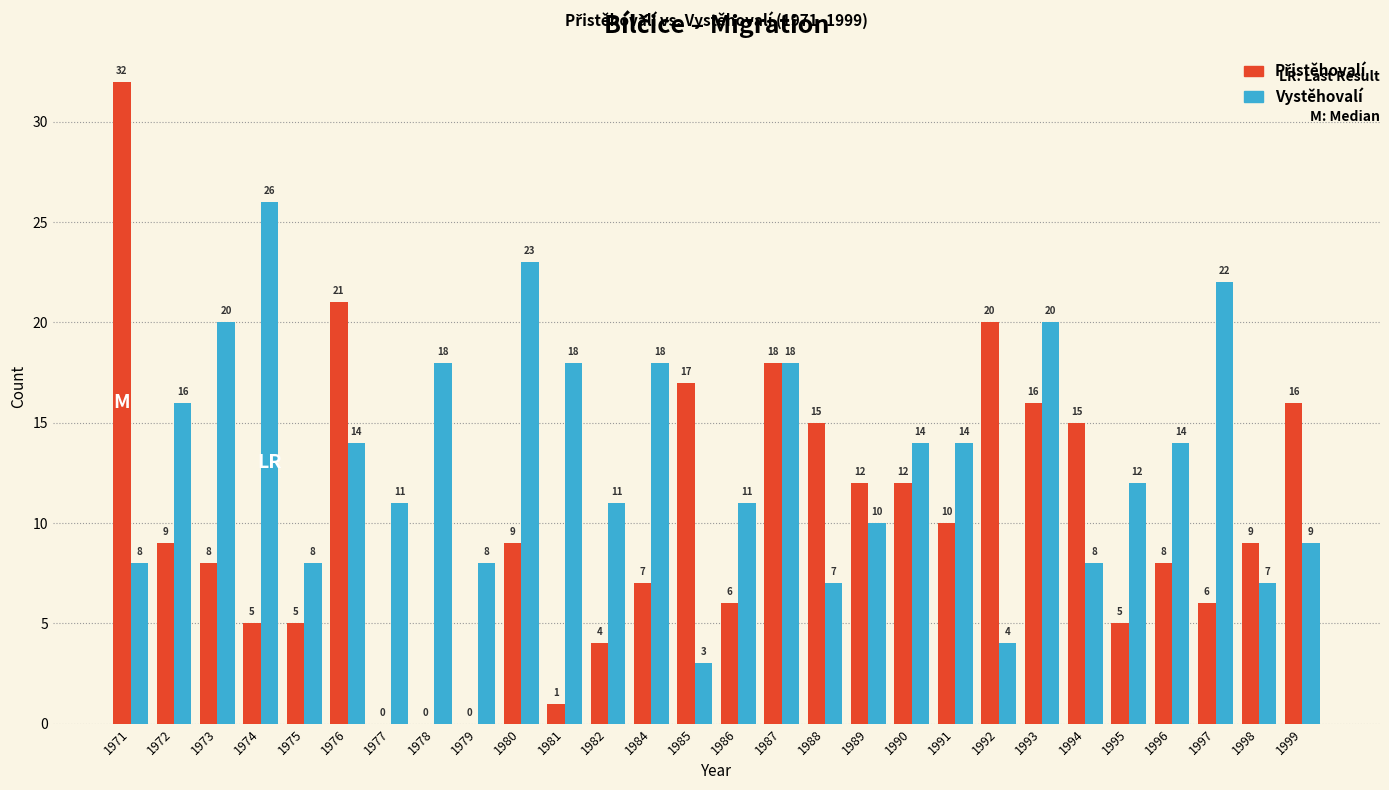

Which series has the largest total across all categories?

Vystěhovalí